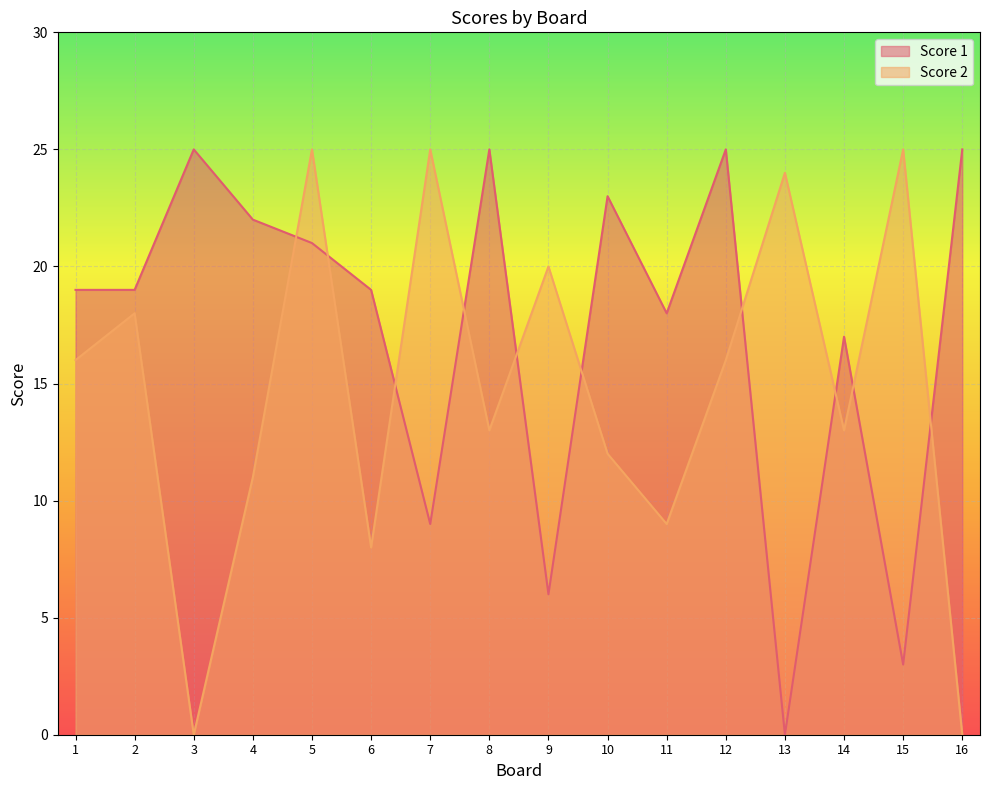

Which series has the largest range (max minus min)?

Score 1